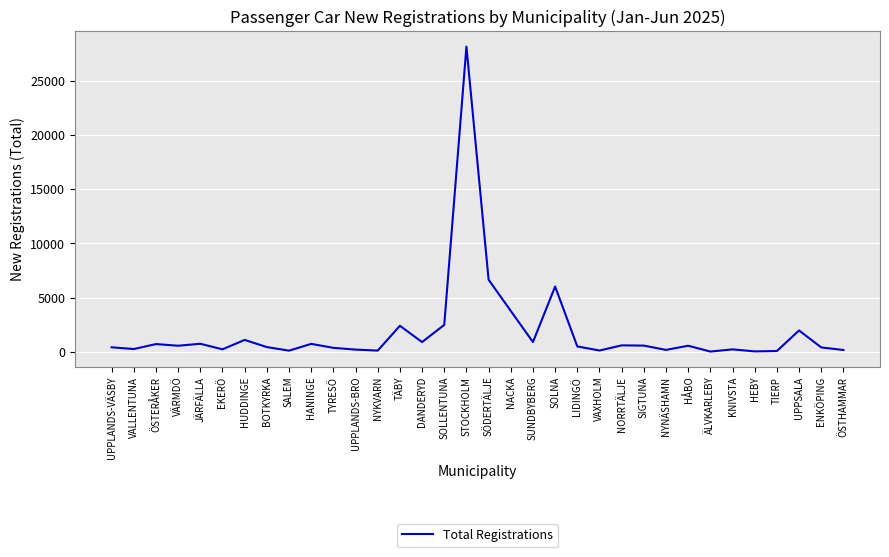

Read the value at JÄRFÄLLA.

744